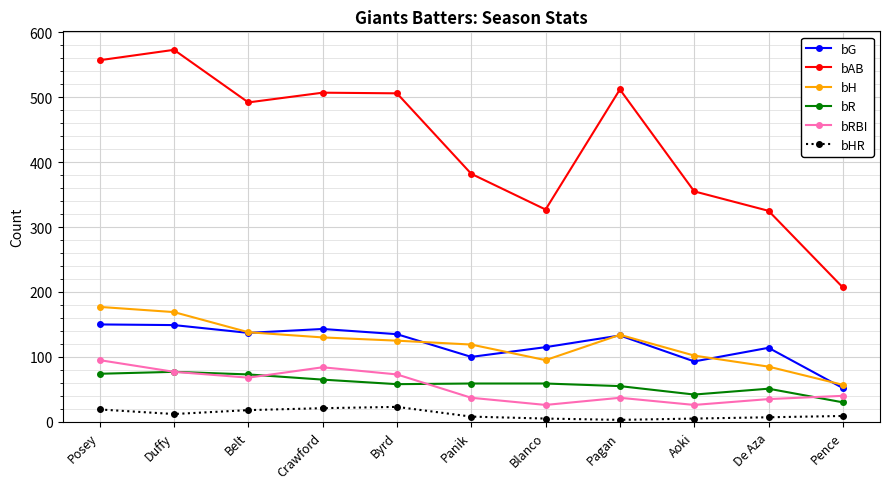

At which category does the chart reach its peak across all series?

Duffy